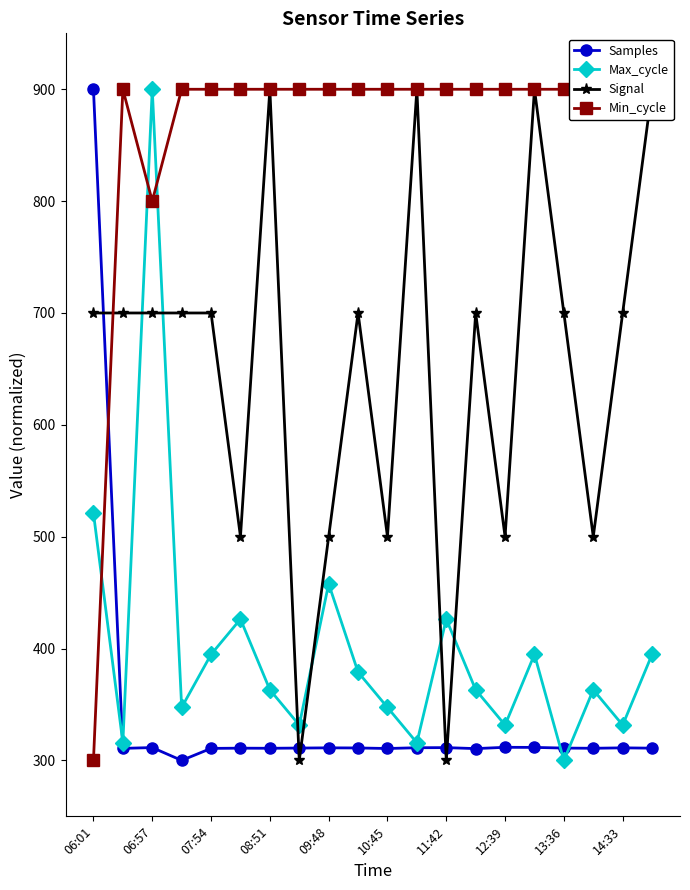

True or false: Samples has more than 1 interior local peaks.

True